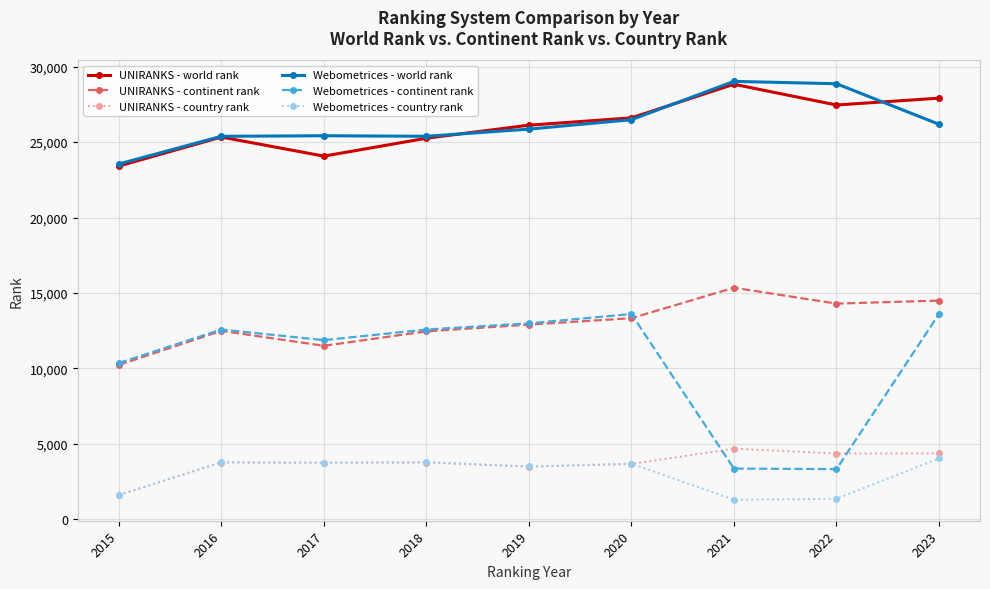

Where is Webometrices - continent rank nearest to the value 8468?

2015